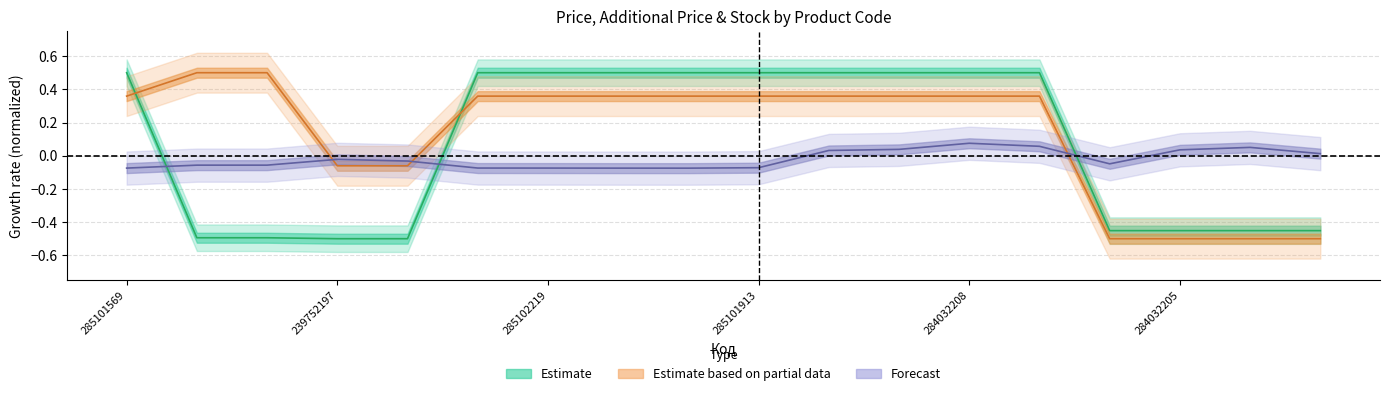

Does the chart display data point markers on the line(s)?

No